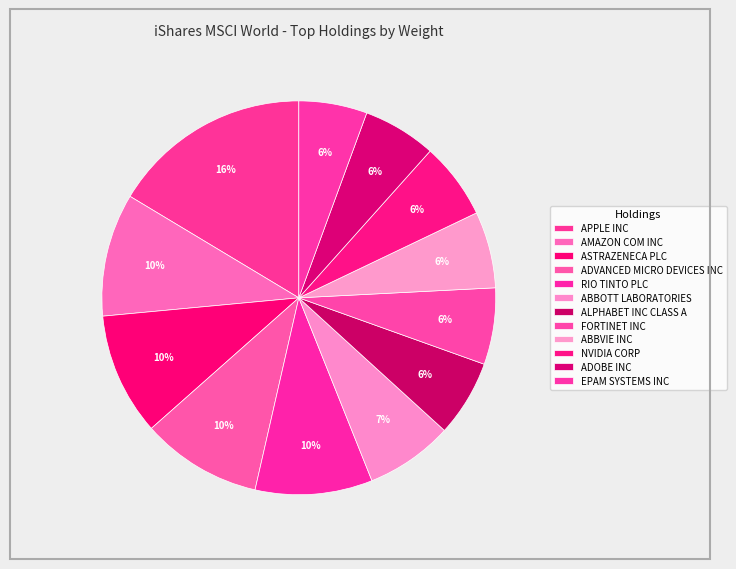

What is the ratio of the value at ASTRAZENECA PLC to the value at EPAM SYSTEMS INC?

1.8